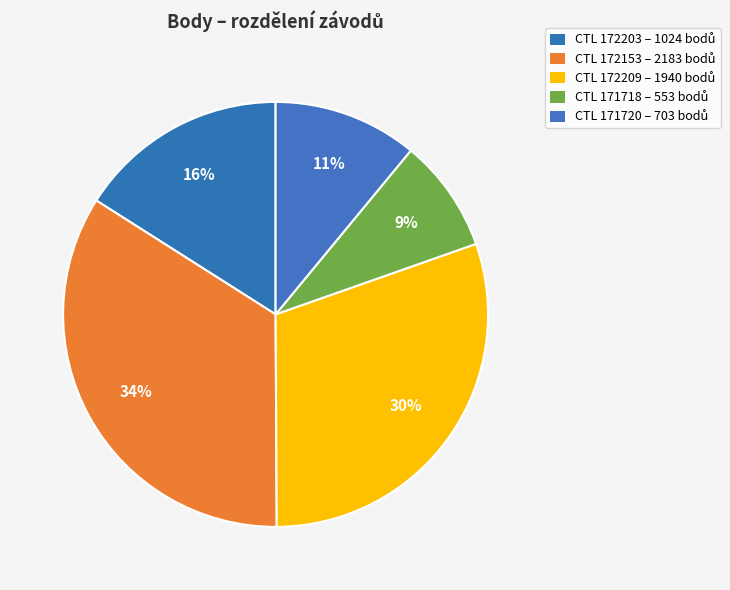

How many segments does this pie chart have?

5